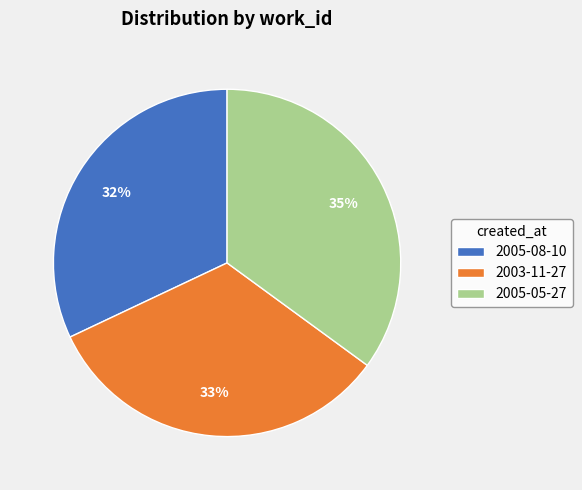

To the nearest percent, what is the average slice percentage?

33%